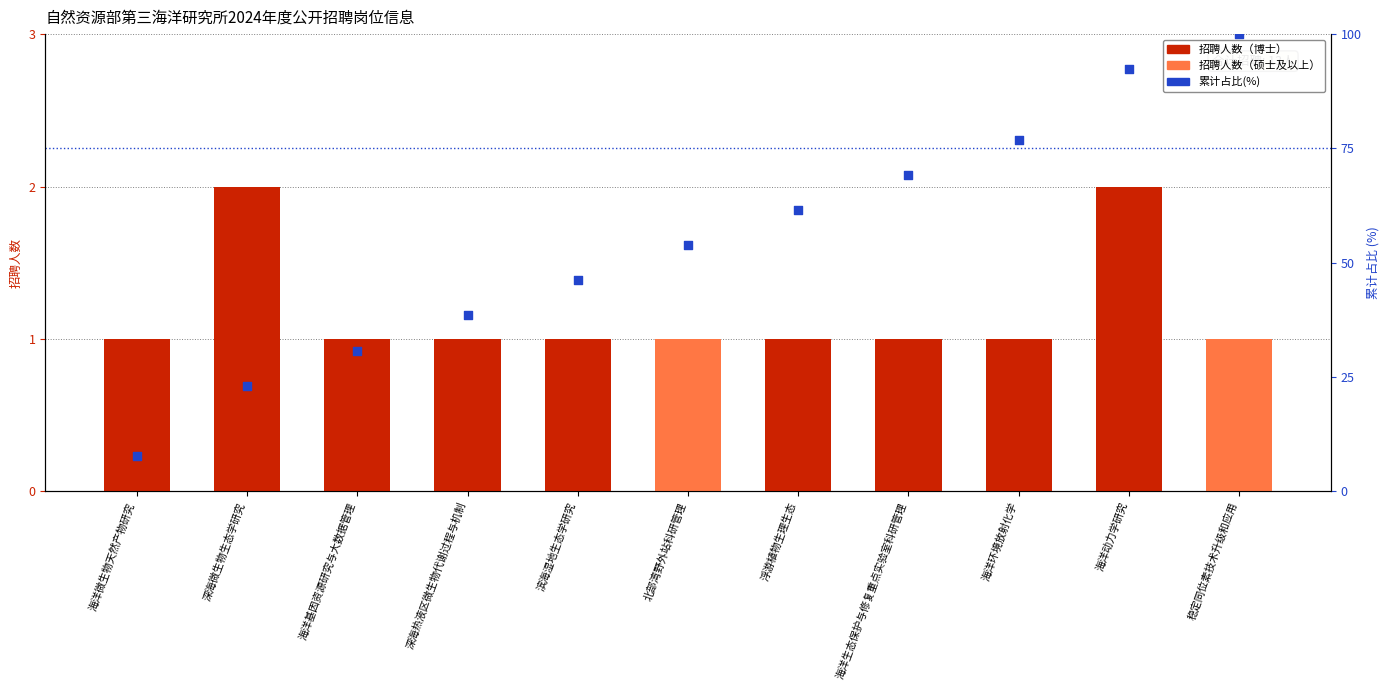

Which series has the largest total across all categories?

累计占比(%)